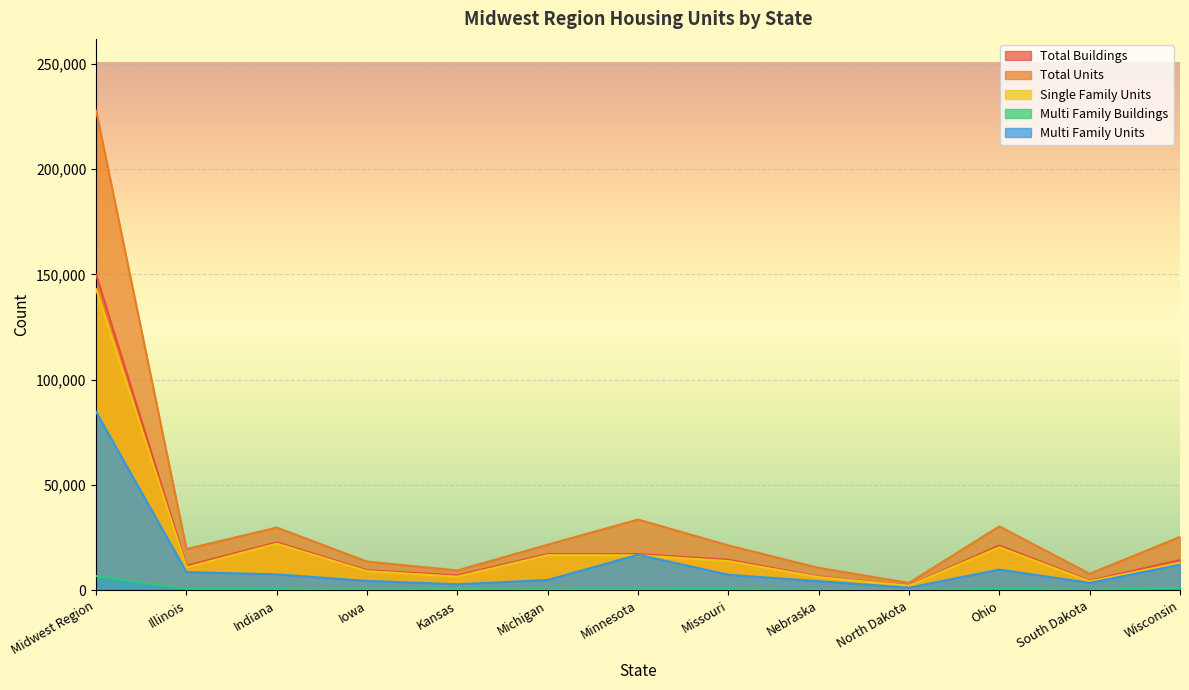

What is the difference between the maximum and minimum values in the Total Buildings series?

147352